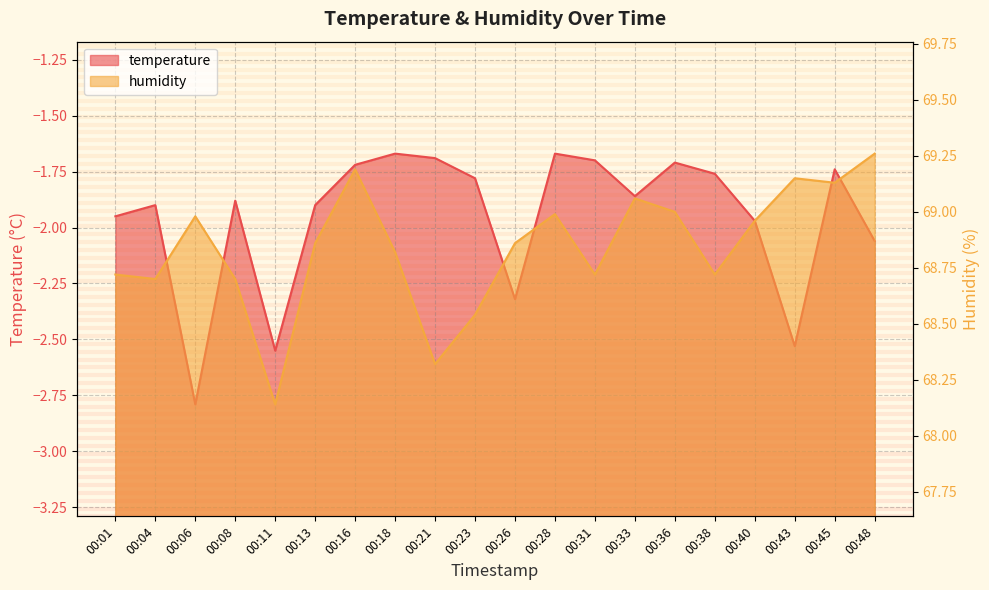

In humidity, how many points are higher than both neighbors (excluding endpoints)?

5